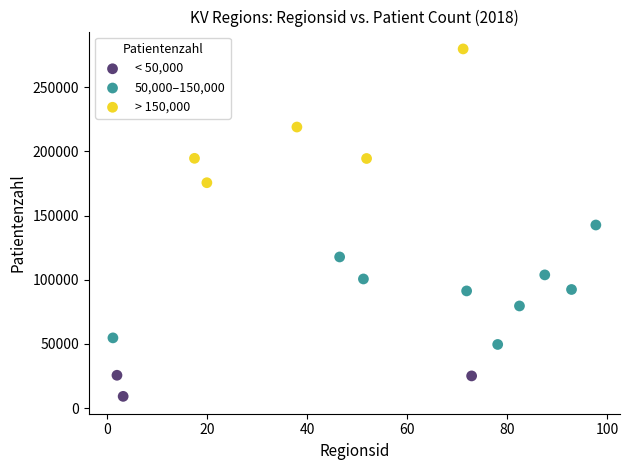

Which series reaches the maximum Y coordinate?

> 150,000